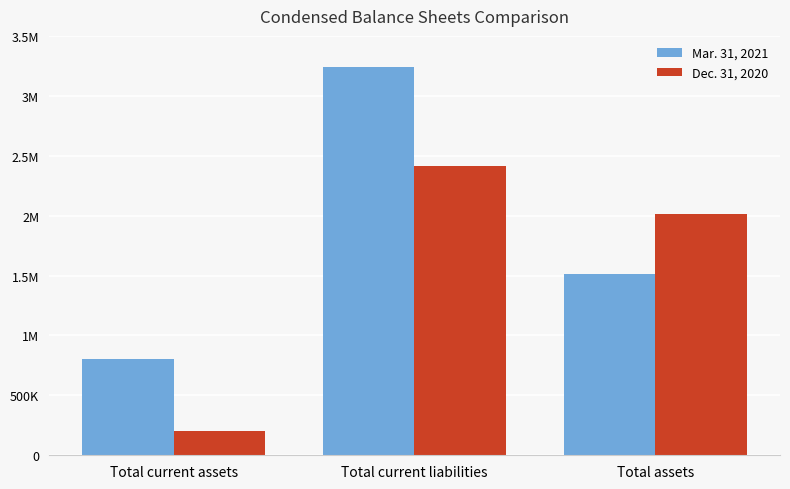

Are the bars grouped side by side (vs. stacked)?

Yes